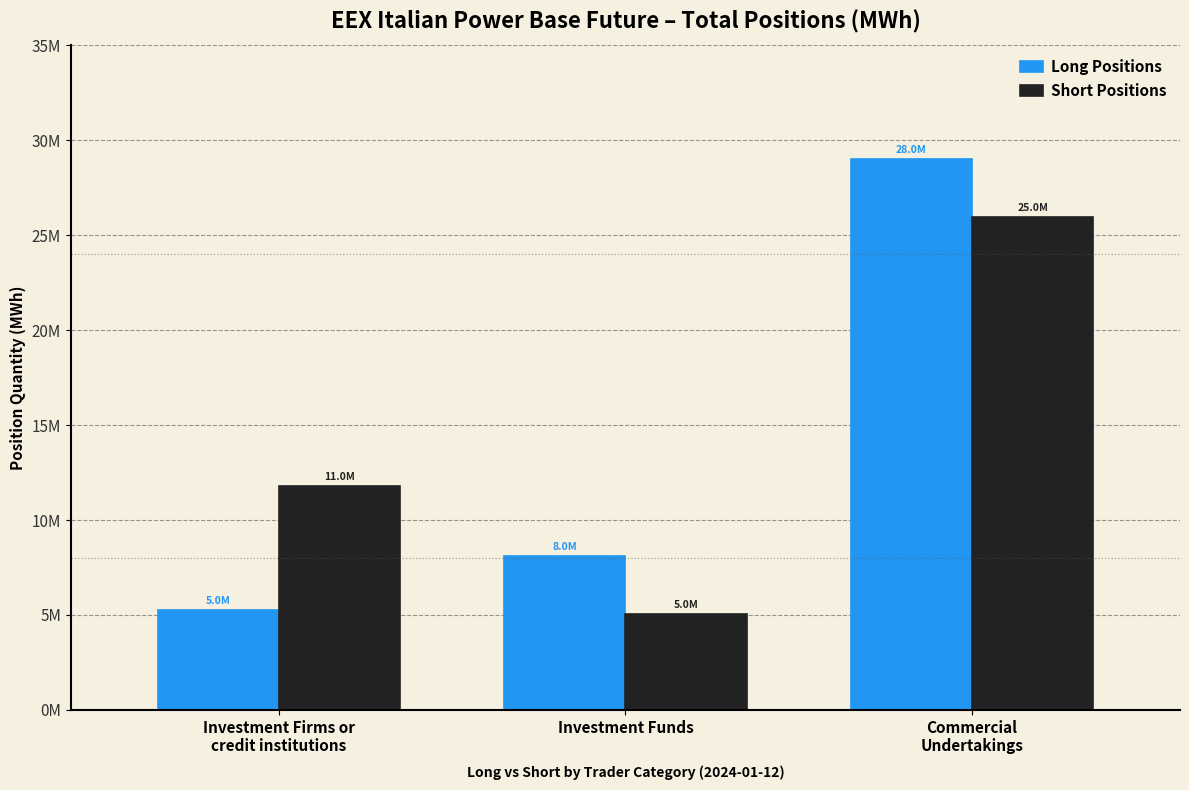

What is the difference between the Long Positions values at Commercial
Undertakings and Investment Funds?

20884159